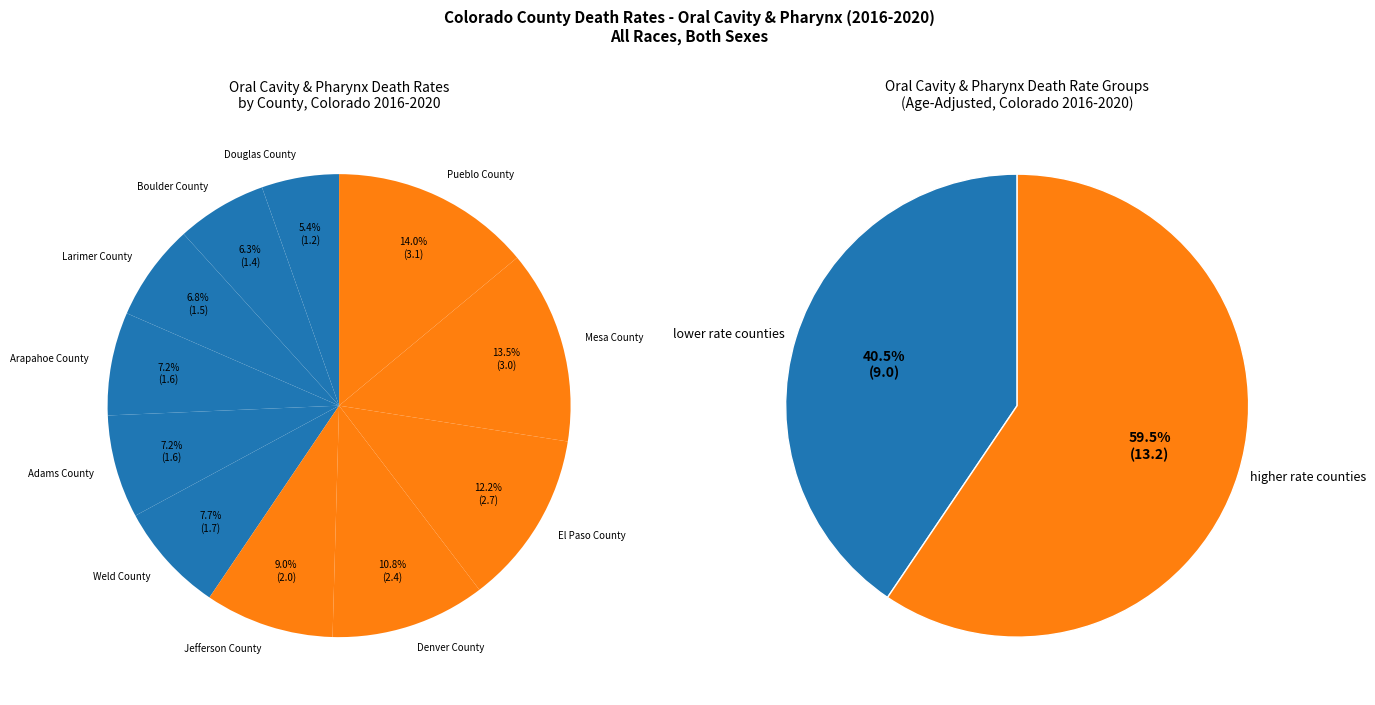

How many slices are in this pie chart?

11